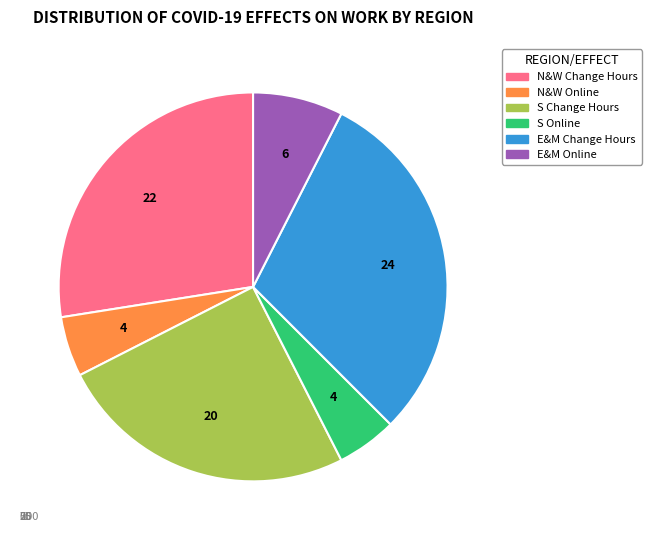

Combined, do S Change Hours and E&M Online account for over 50%?

No